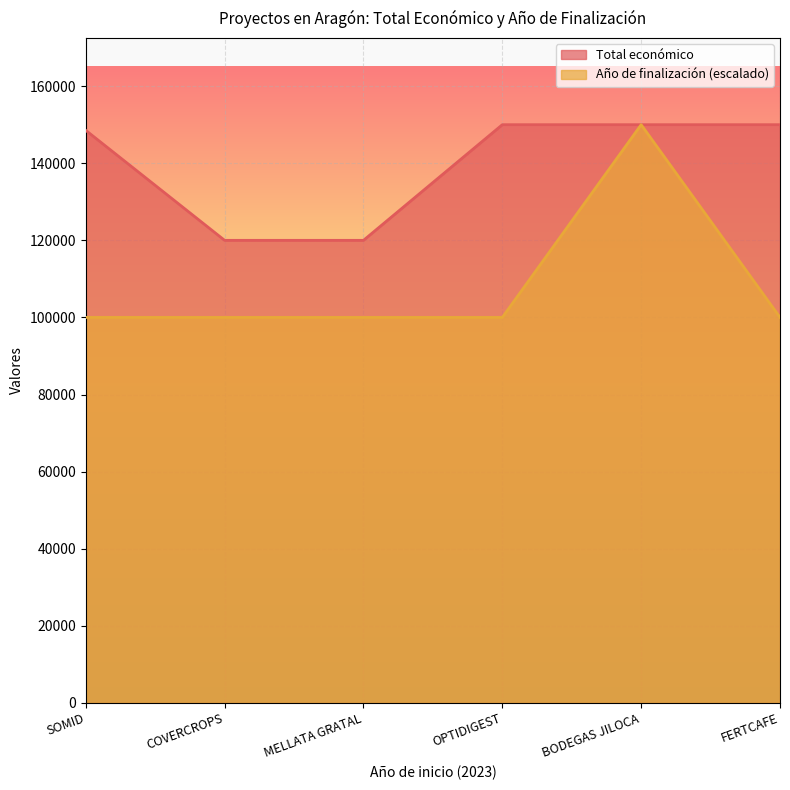

Reading left to right, transcribe all the data shown in this chart.

Total económico: 148534	120000	120000	150000	150000	150000
Año de finalización: 100000	100000	100000	100000	150000	100000